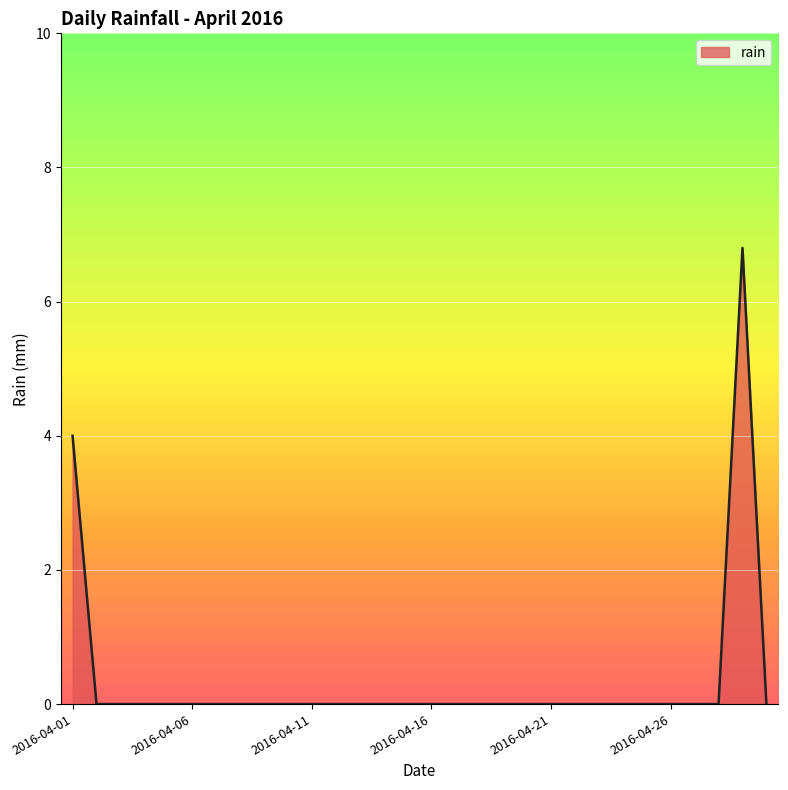

What is the greatest value displayed?

6.8